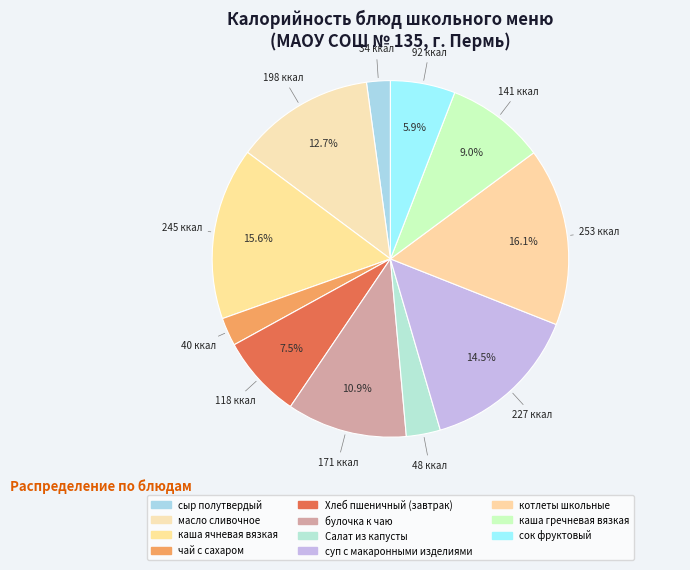

What is the ratio of the value at Салат из капусты to the value at суп с макаронными изделиями?

0.2